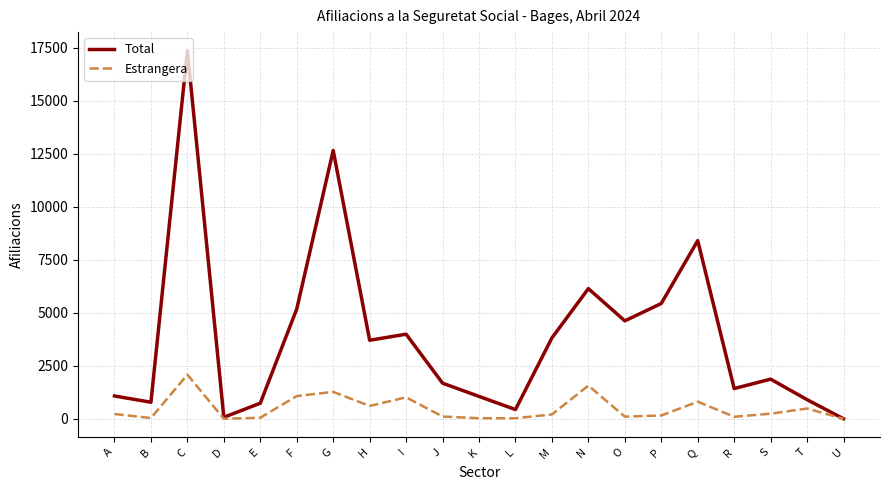

Which series has the largest total across all categories?

Total